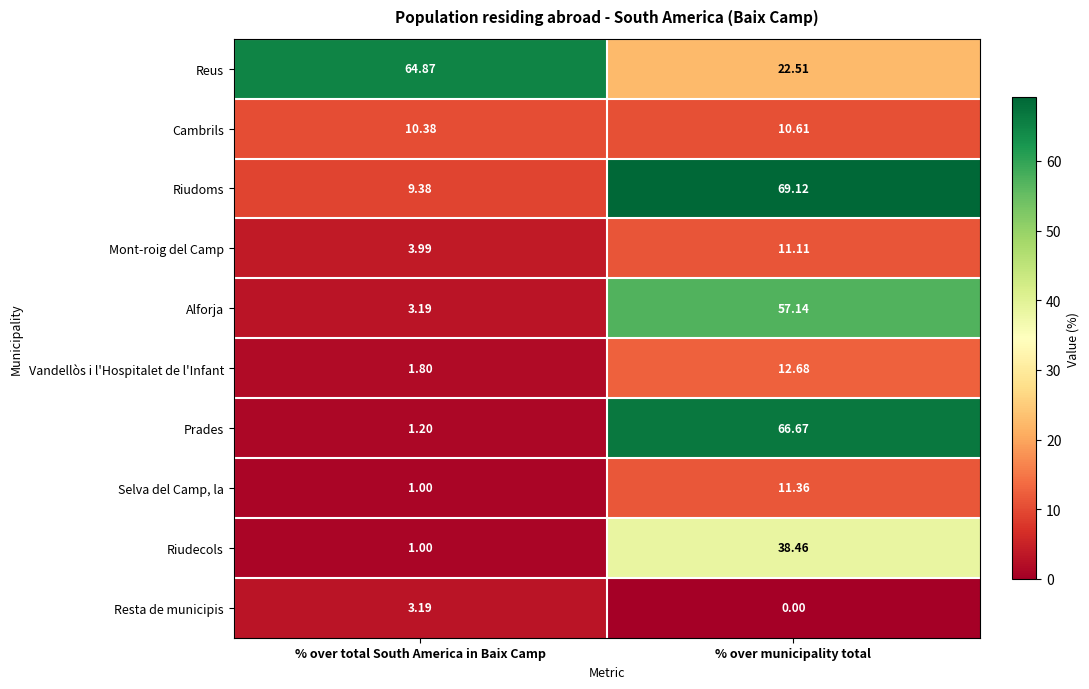

Rank the series by their maximum value, from highest to lowest.

Riudoms, Prades, Reus, Alforja, Riudecols, Vandellòs i l'Hospitalet de l'Infant, Selva del Camp, la, Mont-roig del Camp, Cambrils, Resta de municipis